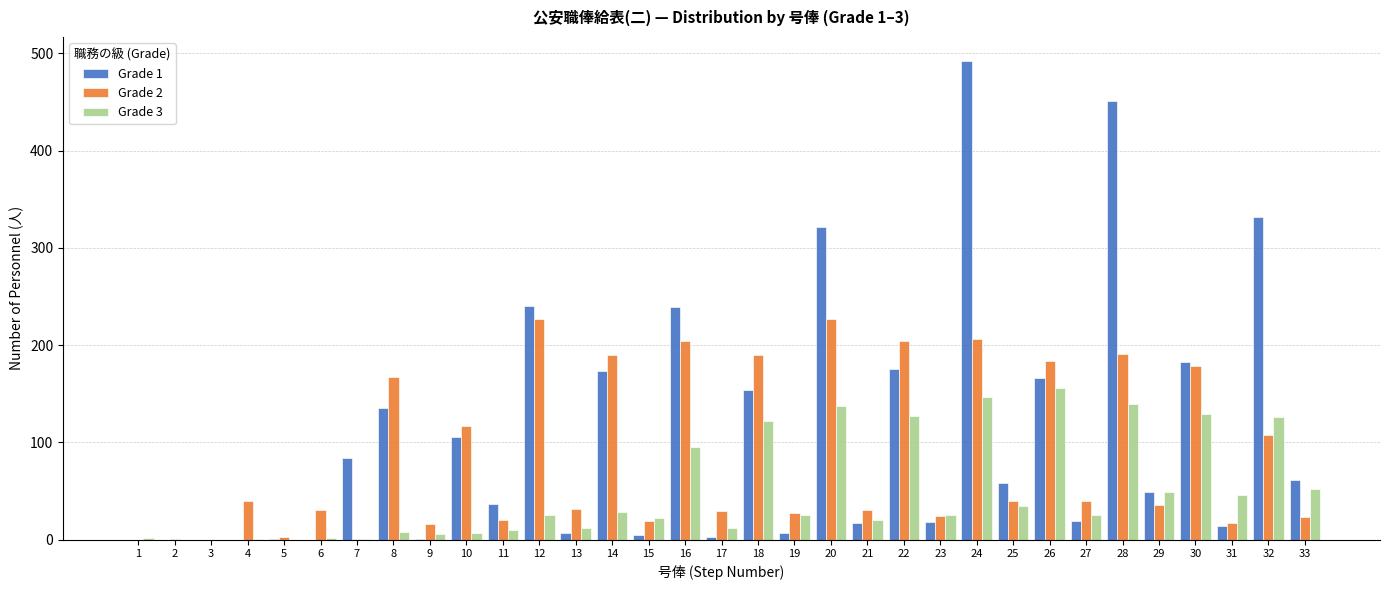

Is the value of Grade 2 at 14 greater than the value of Grade 3 at 12?

Yes